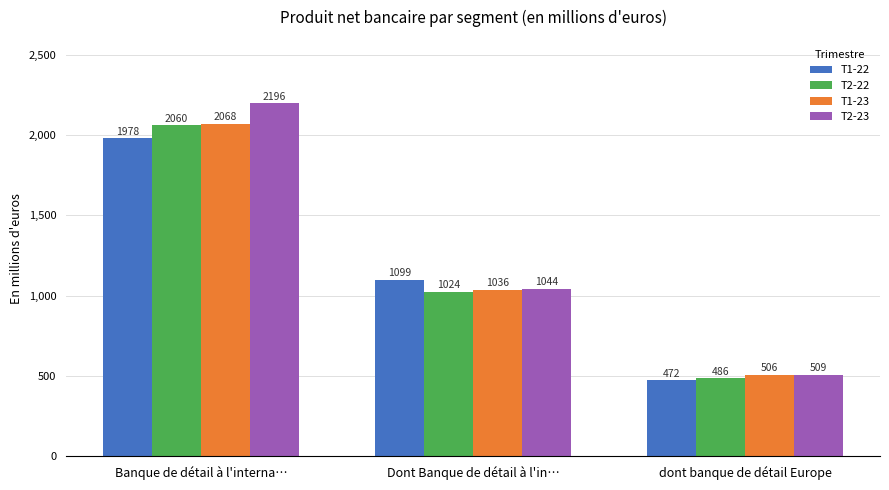

Reading left to right, transcribe all the data shown in this chart.

T1-22: Banque de détail à l'interna…=1978	Dont Banque de détail à l'in…=1099	dont banque de détail Europe=472
T2-22: Banque de détail à l'interna…=2060	Dont Banque de détail à l'in…=1024	dont banque de détail Europe=486
T1-23: Banque de détail à l'interna…=2068	Dont Banque de détail à l'in…=1036	dont banque de détail Europe=506
T2-23: Banque de détail à l'interna…=2196	Dont Banque de détail à l'in…=1044	dont banque de détail Europe=509